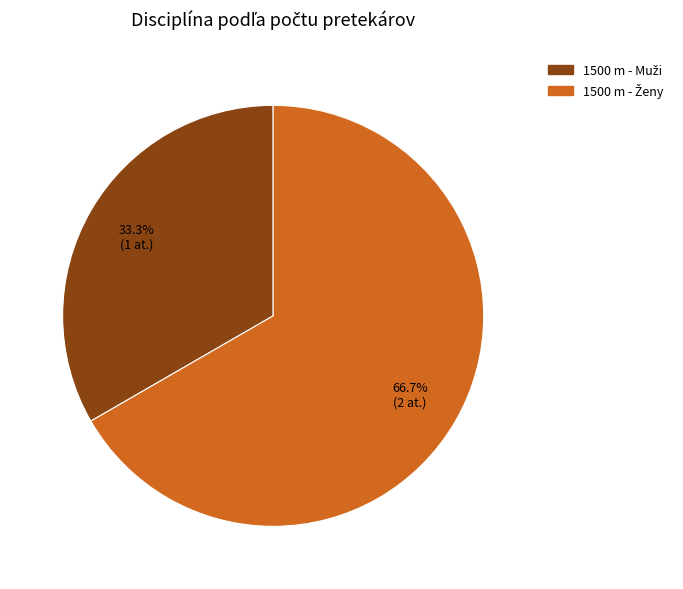

Is there any slice that represents more than half of the pie?

Yes